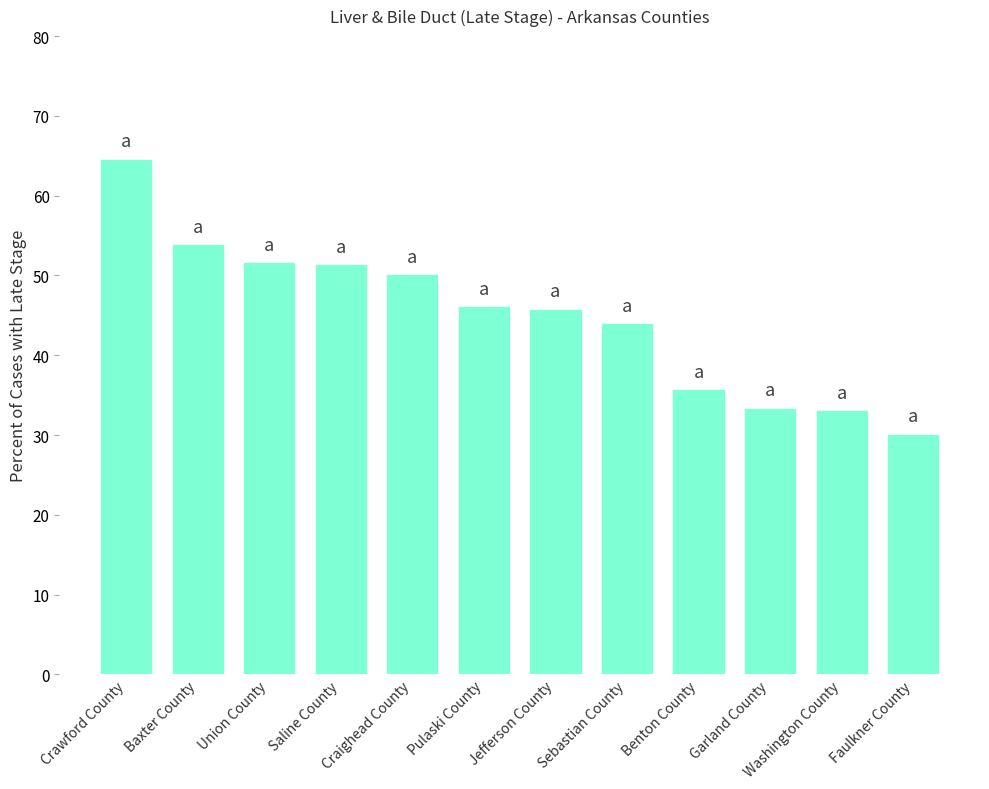

Is it true that the value at Garland County is 59.8?

False